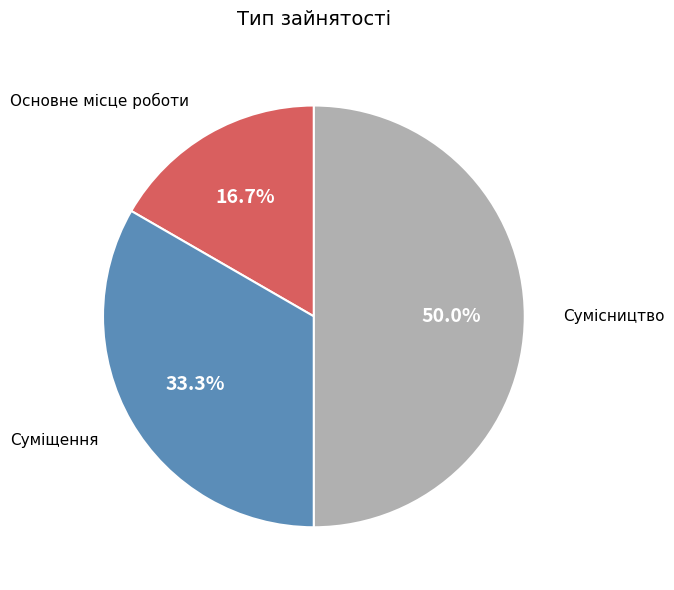

Rank the categories by value from lowest to highest.

Основне місце роботи, Суміщення, Сумісництво